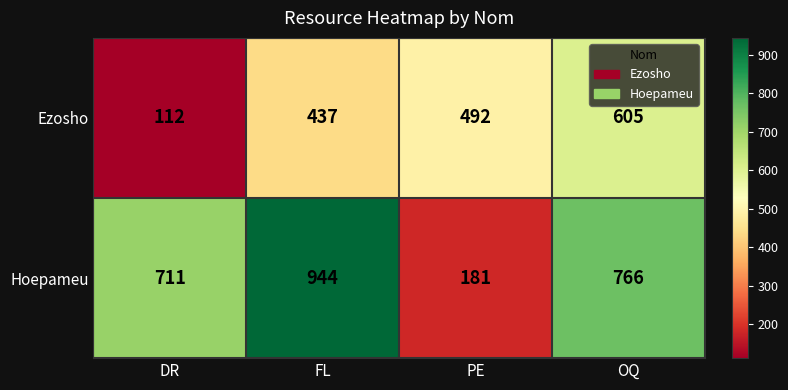

Is it true that Ezosho equals 605 at OQ?

True